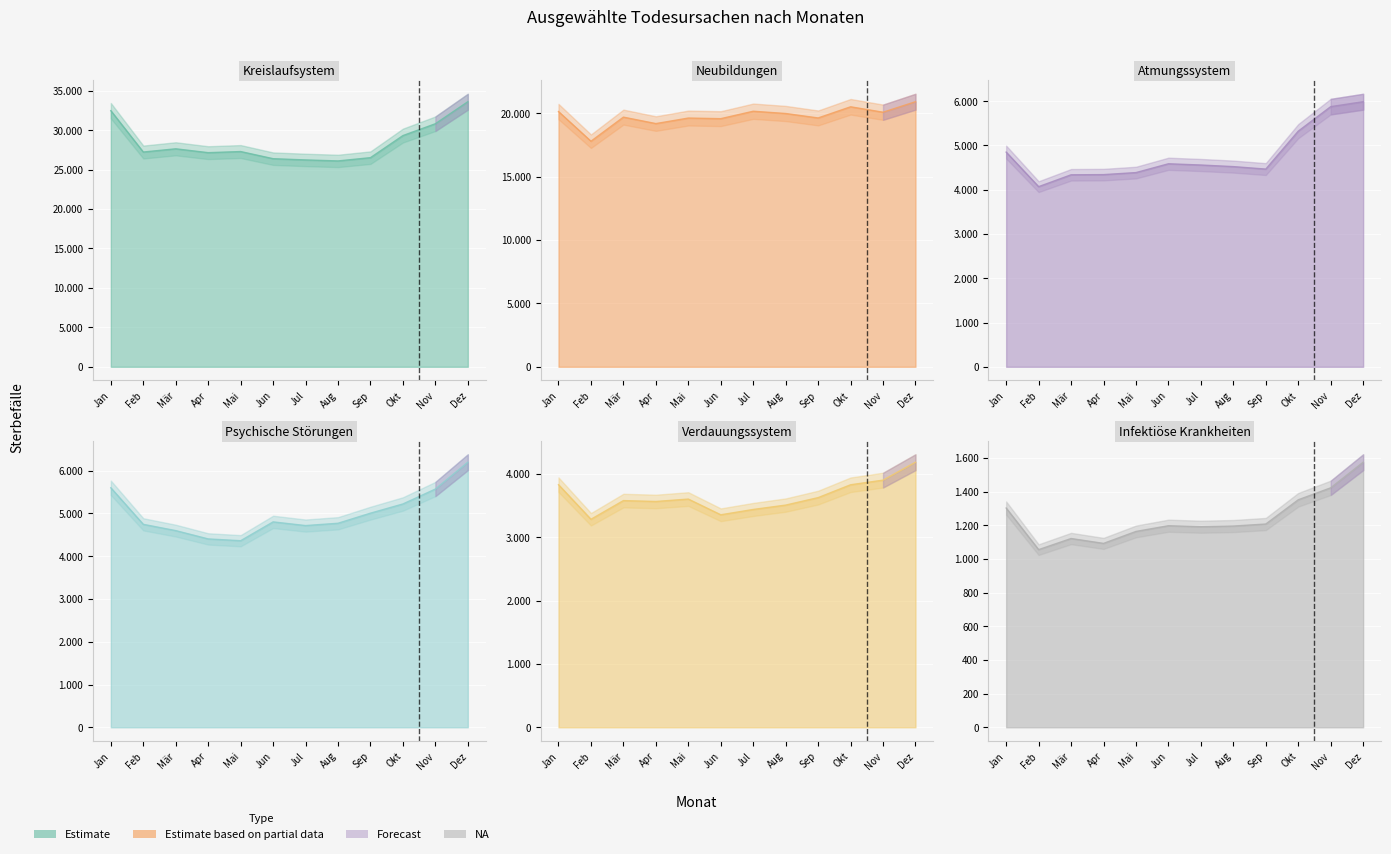

At which category is the sum across all series the highest?

Dez